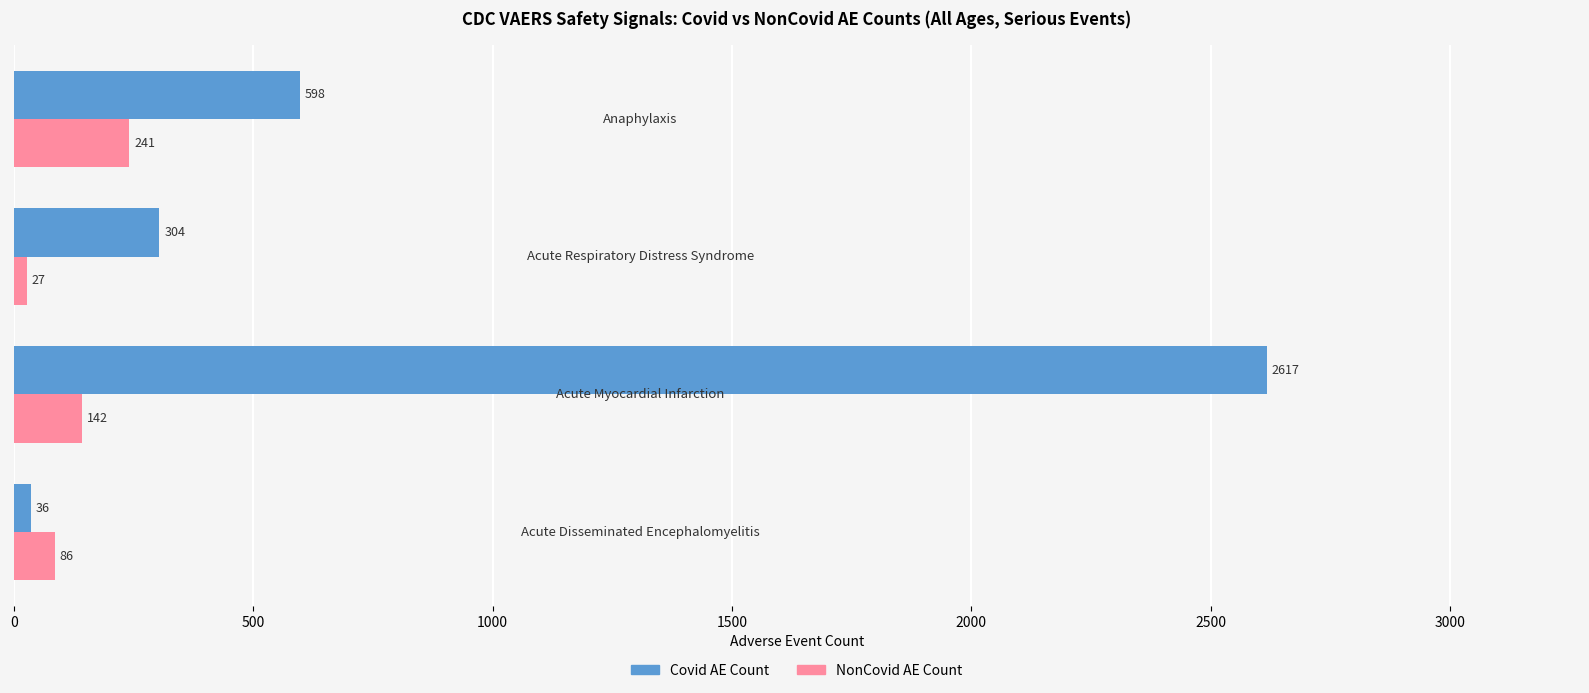

List the series in order of their overall mean, highest first.

Covid AE Count, NonCovid AE Count